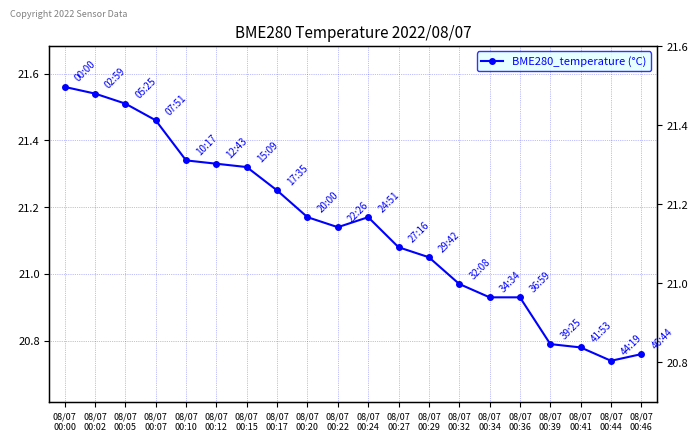

How many interior local valleys (lower than both neighbors) does the data have?

2